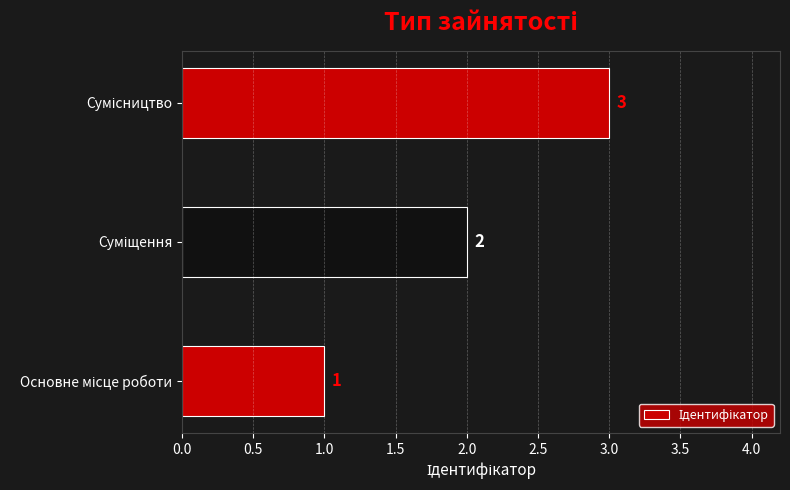

Count the values in the range 1 to 3.

3